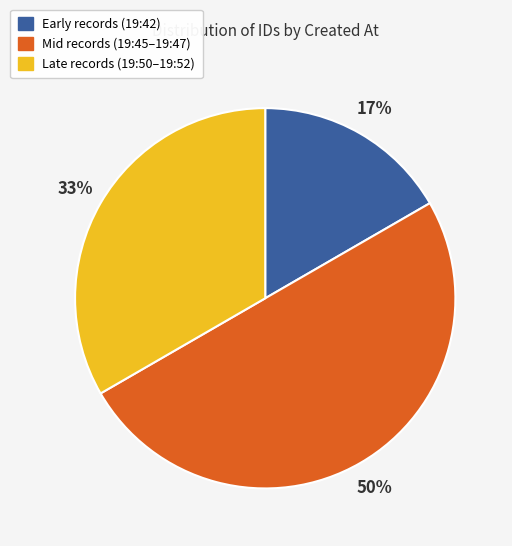

Count the number of slices in the pie.

3